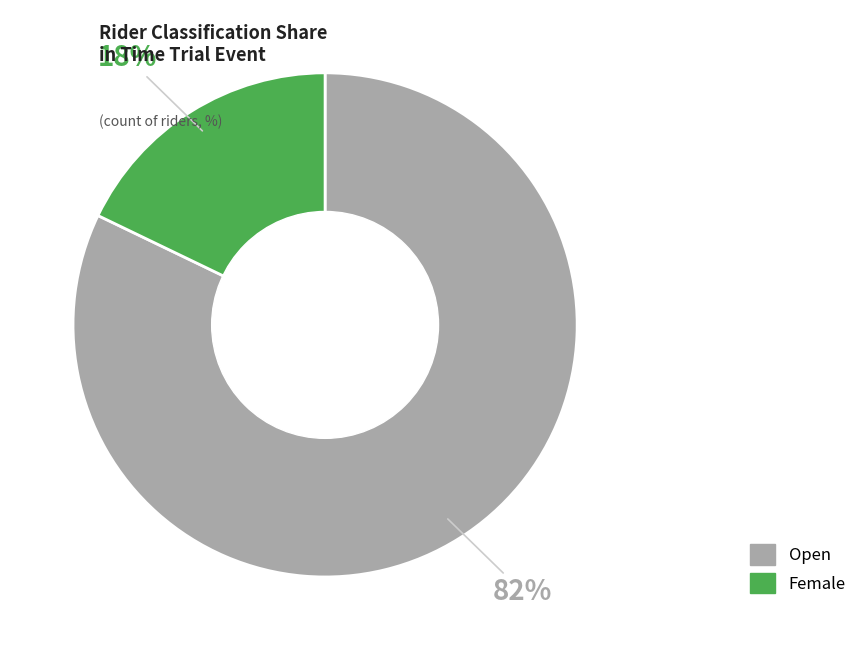

Which category has the biggest portion of the pie?

Open